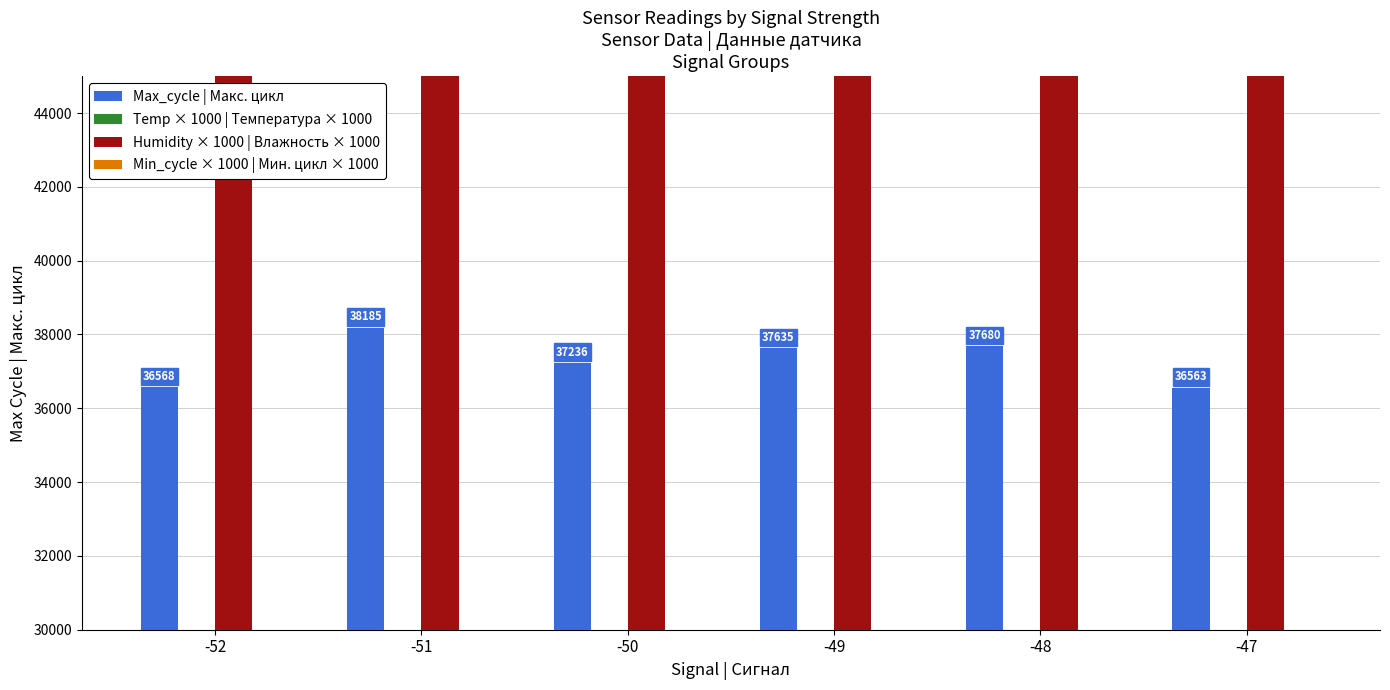

At which label does Humidity × 1000 | Влажность × 1000 reach its peak?

-52